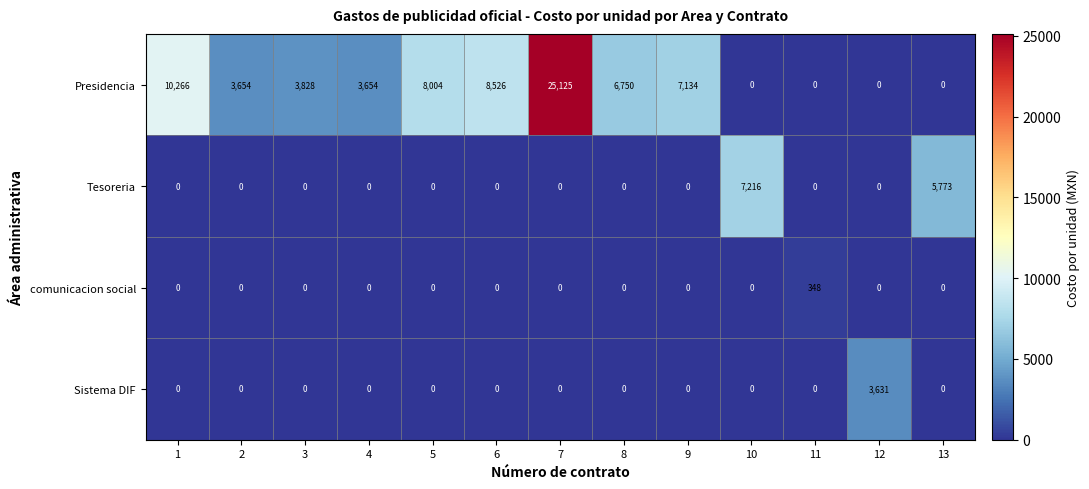

Rank the series by their maximum value, from highest to lowest.

Presidencia, Tesoreria, Sistema DIF, comunicacion social